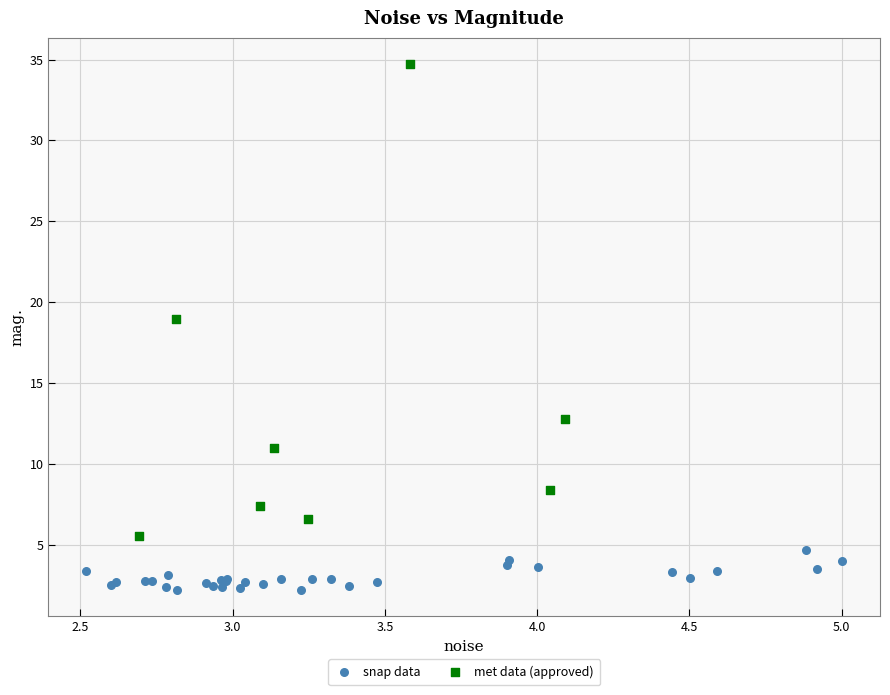

Which series contains the highest Y value?

met data (approved)